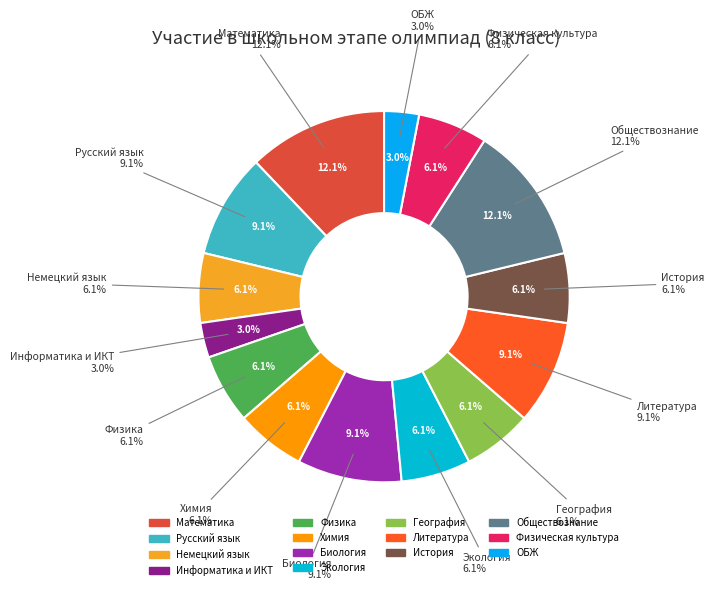

What is the change in value from Русский язык to Экология?

-1